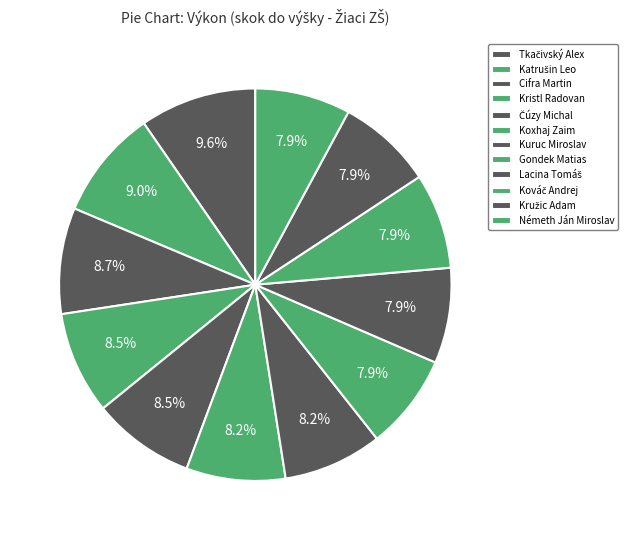

Count the number of slices in the pie.

12